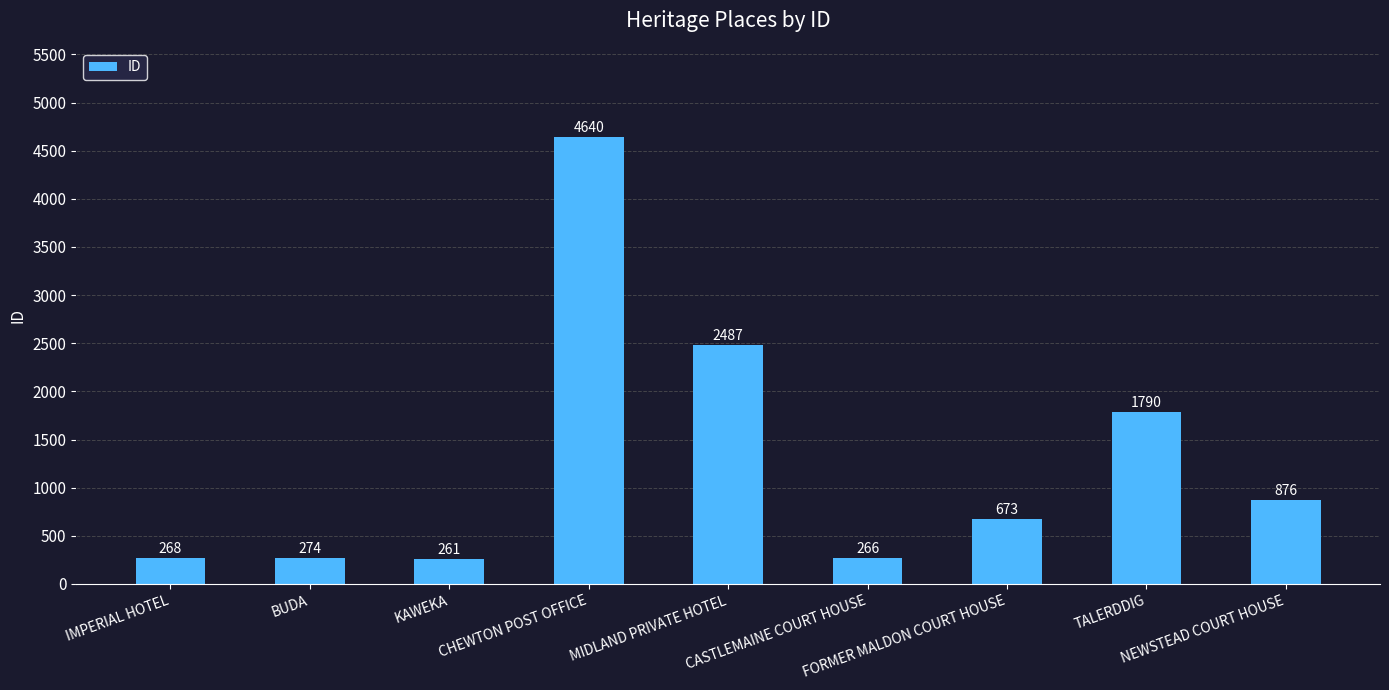

What position from the left is TALERDDIG?

8